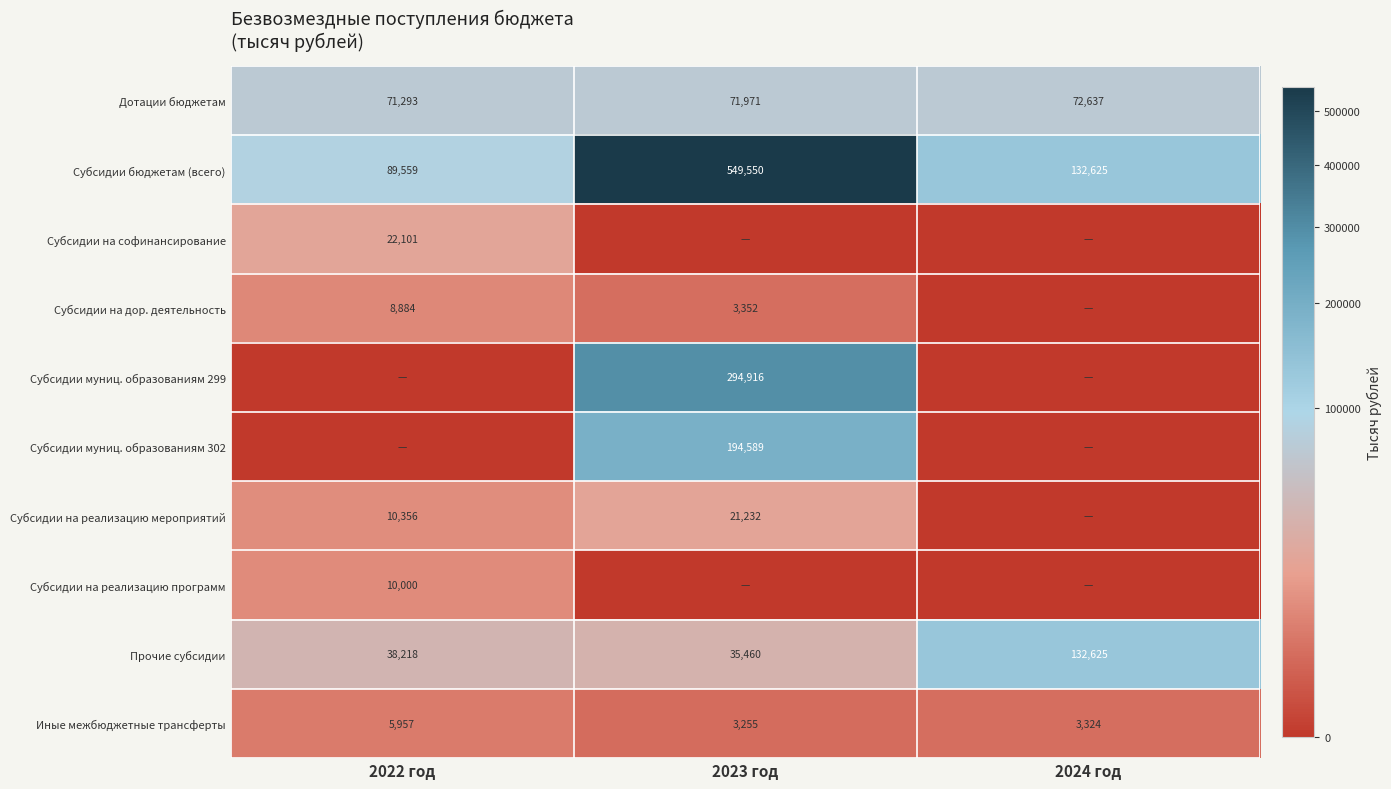

The Субсидии на реализацию мероприятий series shows 10356 at 2022 год. True or false?

True